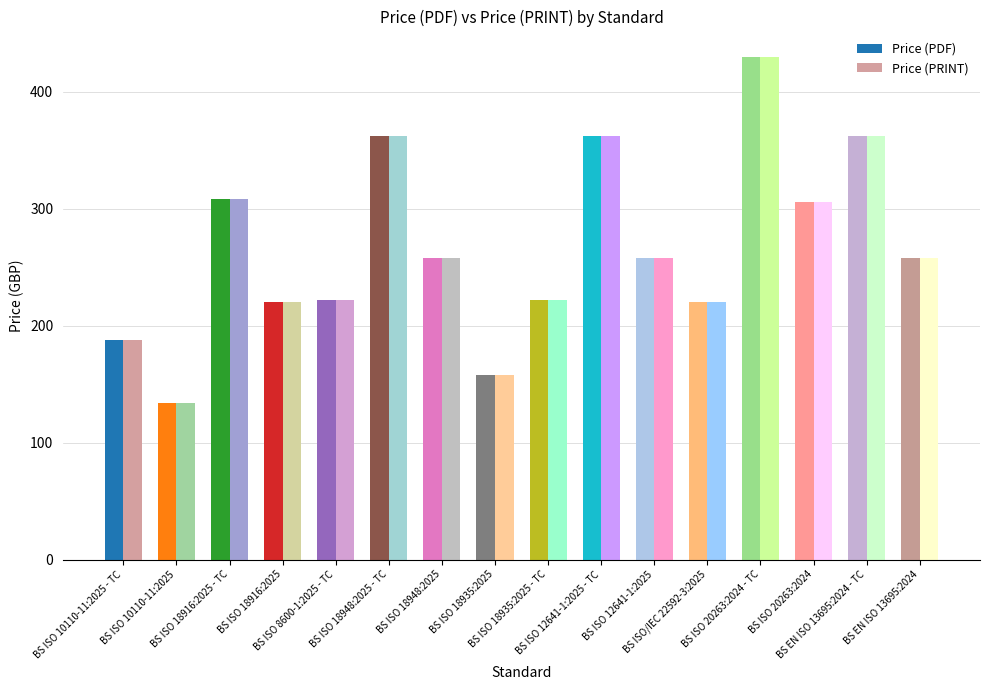

What is the difference between the second highest and second lowest values in the Price (PDF) series?

204